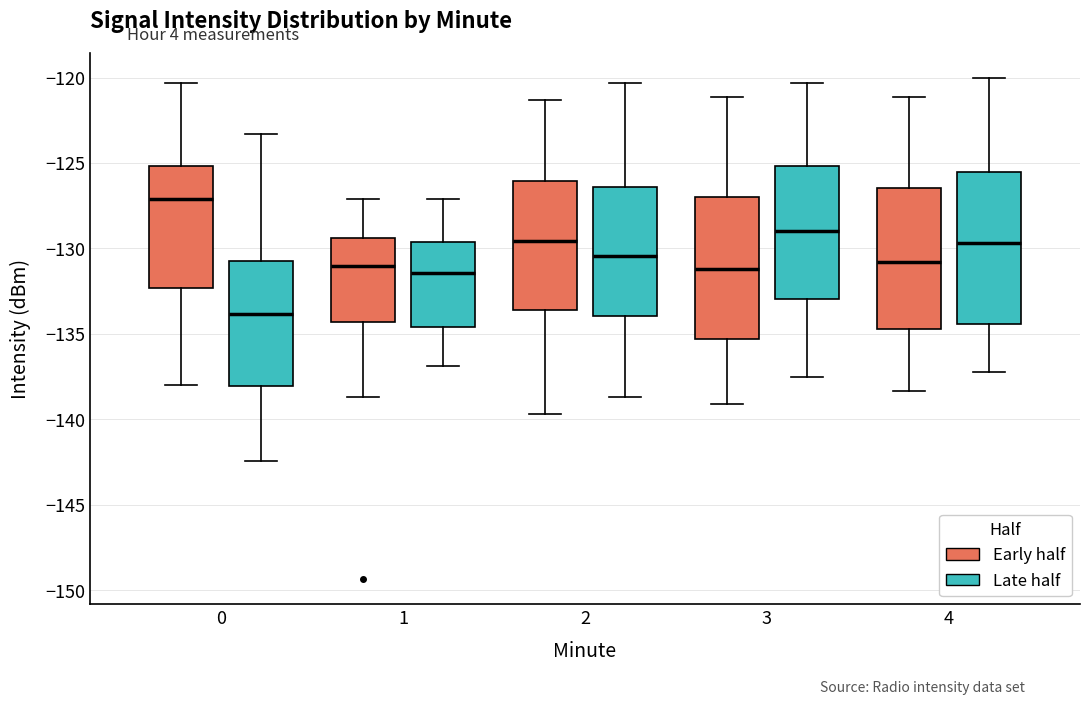

Which box's median line is the highest?

0 (Early half)